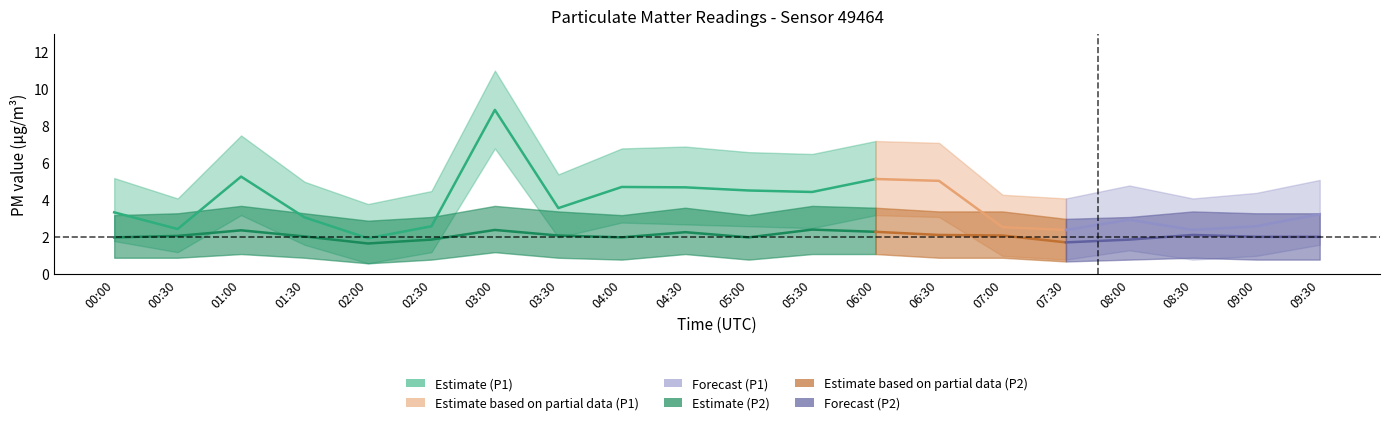

How many interior local valleys does the P2 series have?

4